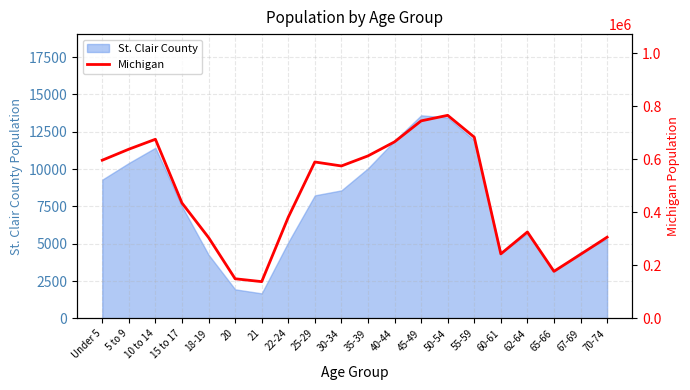

The value of St. Clair County at 40-44 is 8277. True or false?

False